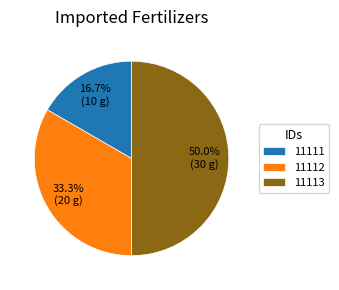

Combined, what portion of the pie is 11112 and 11113?

83.3%